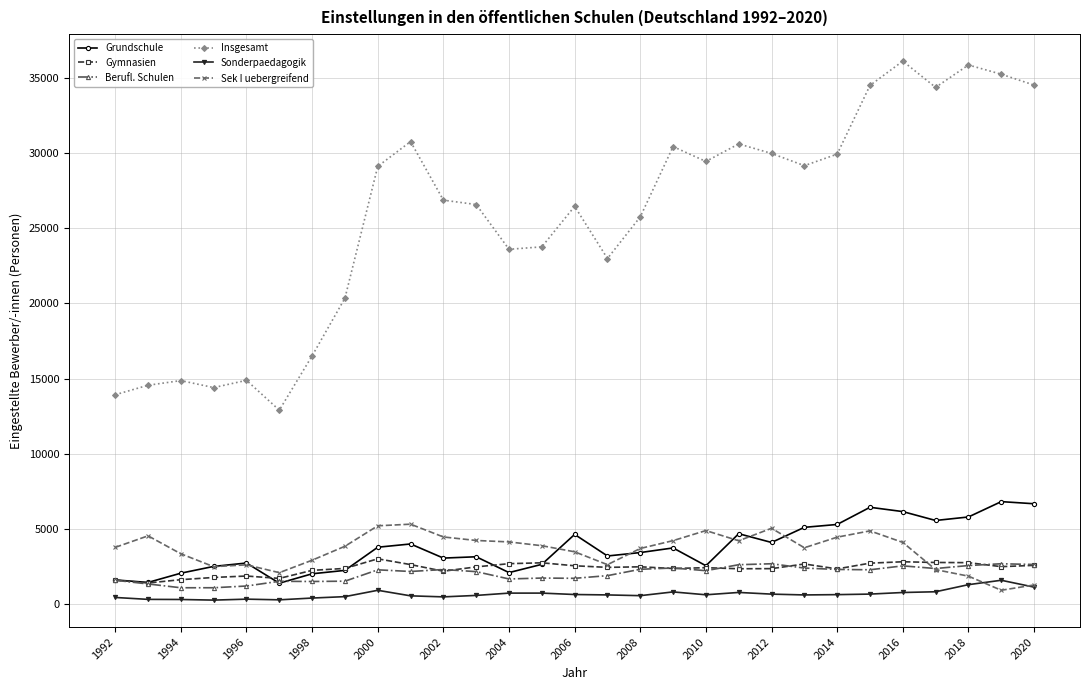

True or false: Sek I uebergreifend has more than 2 points higher than both neighbors.

True